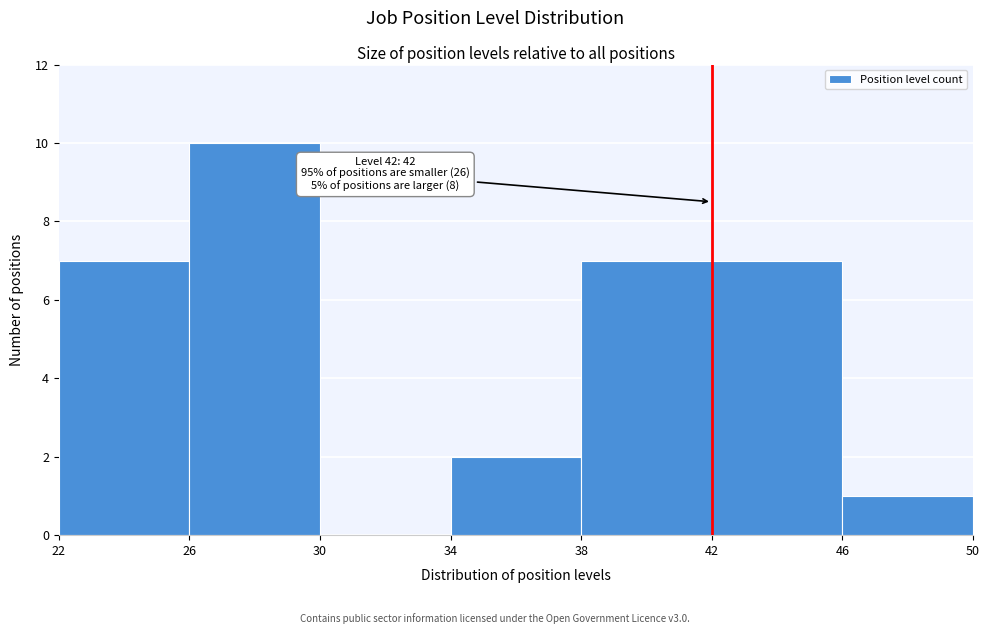

Which range on the x-axis has the tallest bar?

26 to 30